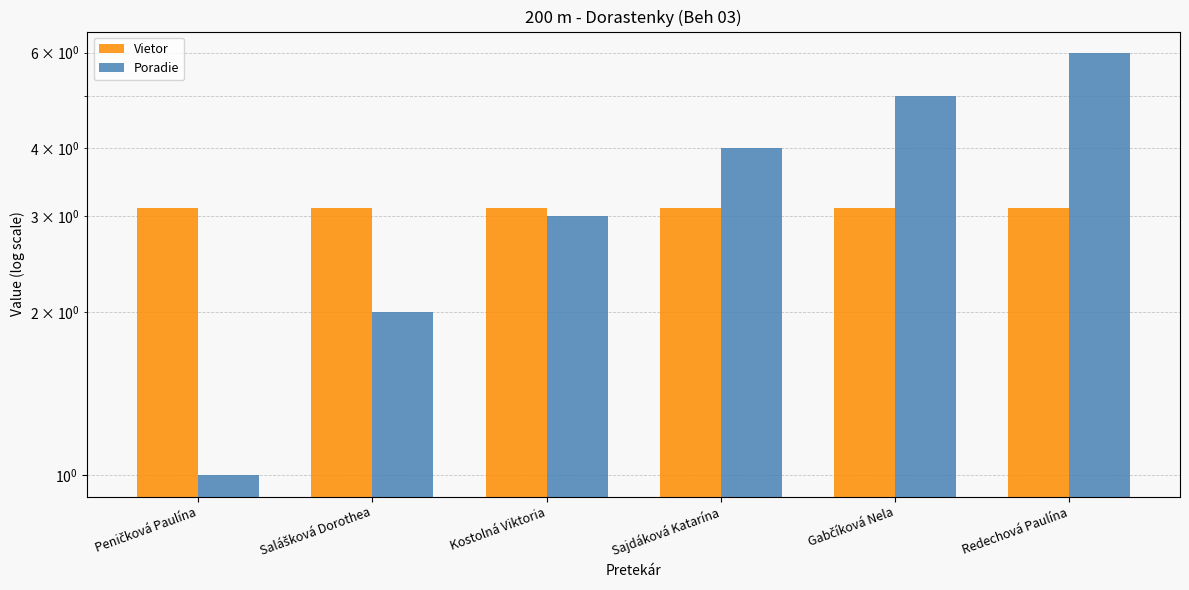

What is the sum of the Poradie values at Gabčíková Nela and Redechová Paulína?

11.0